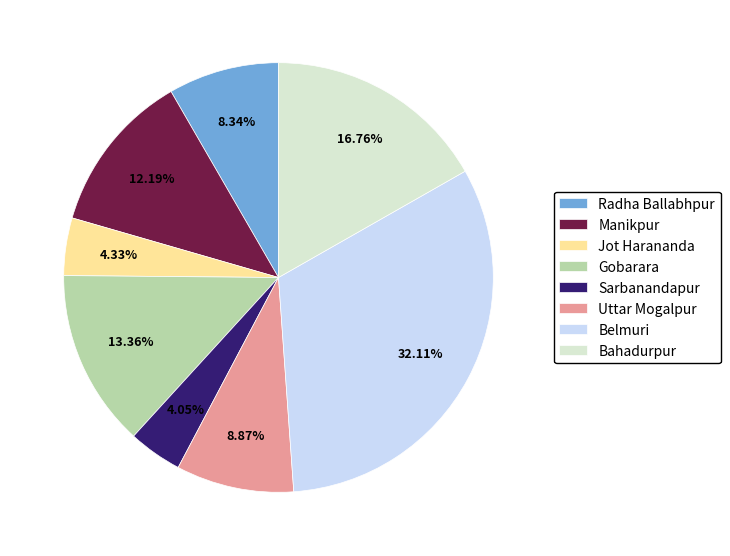

To the nearest percent, what is the difference between the largest and smallest slice percentages?

28%